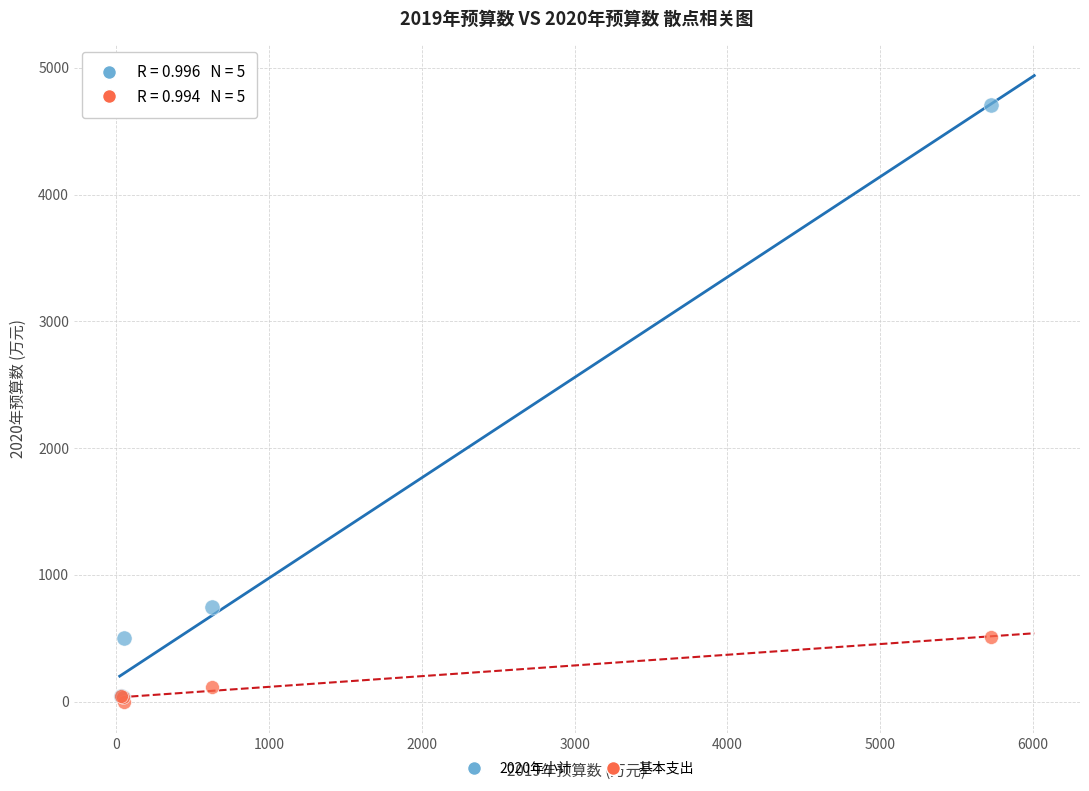

Across all series, what Y value is closest to 2352?

747.7